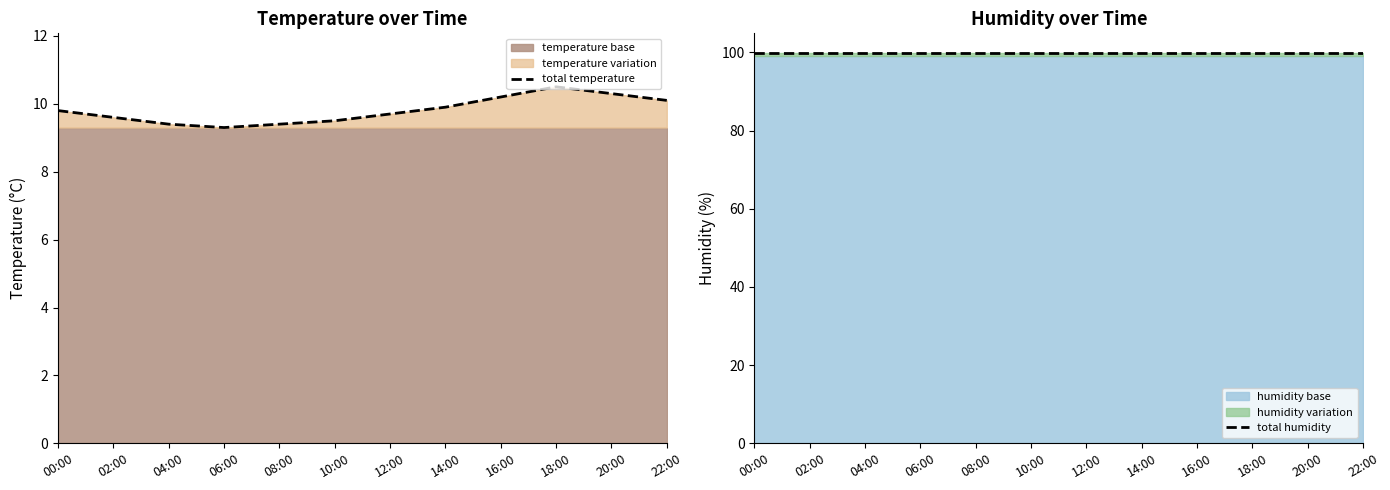

True or false: total temperature and total humidity cross at least once.

False